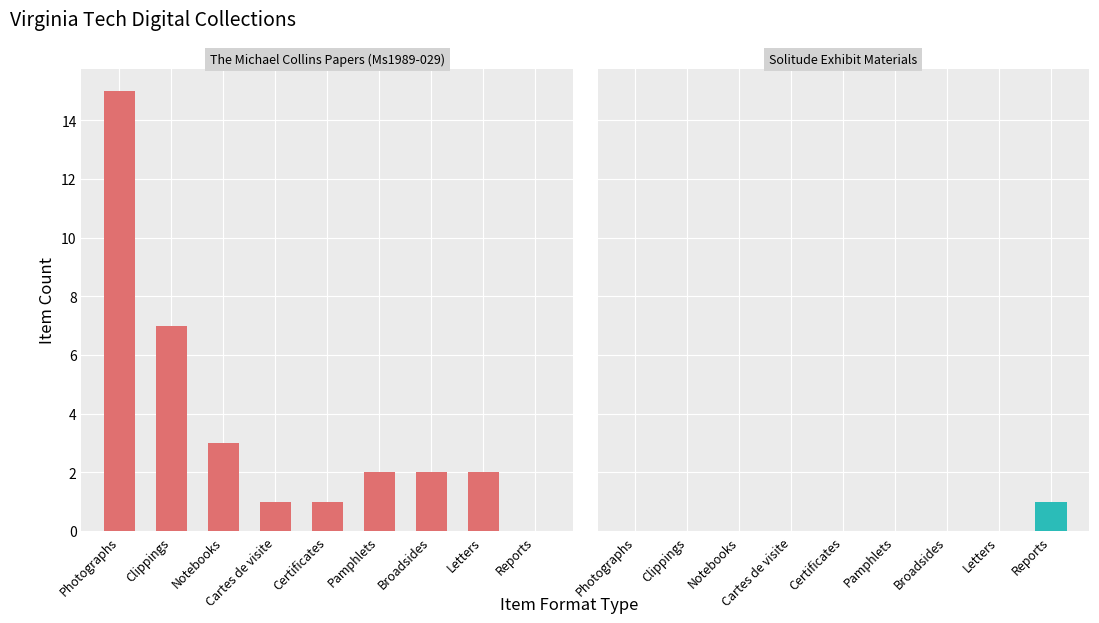

What is the spread (max minus min) of values at Letters?

2